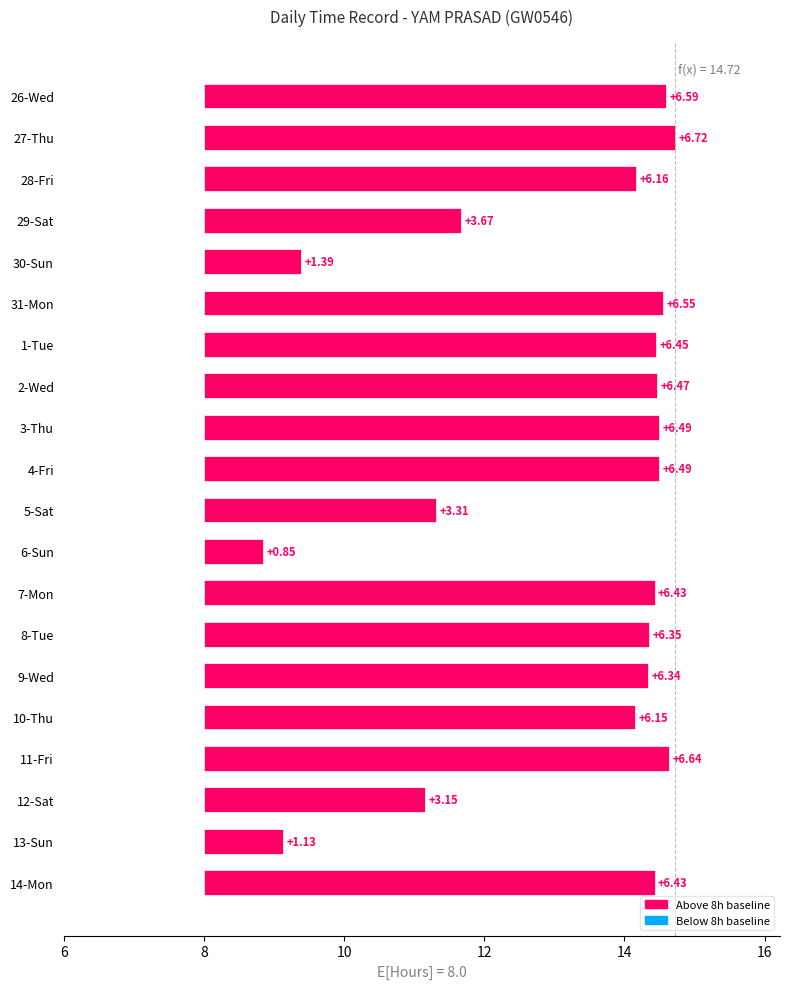

Read the value at 14-Mon.

6.4